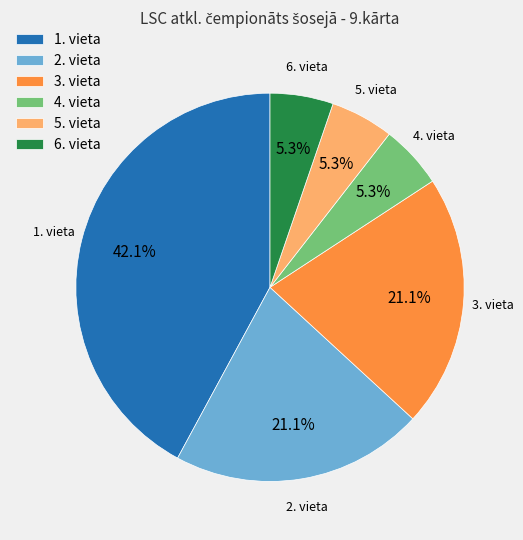

How much of the chart is everything except 4. vieta?

94.7%